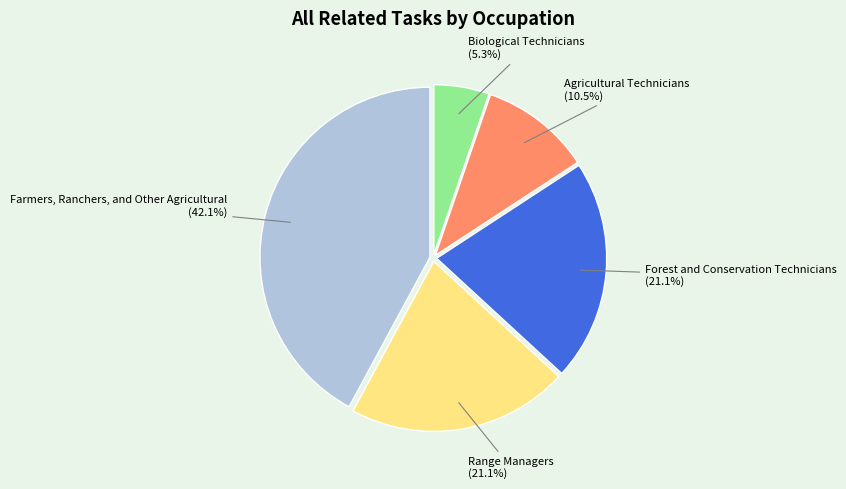

Does any single category account for the majority?

No